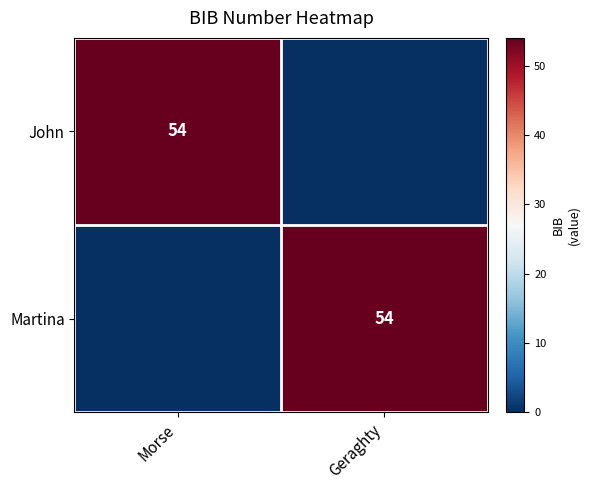

Is it true that Martina equals 54 at Geraghty?

True